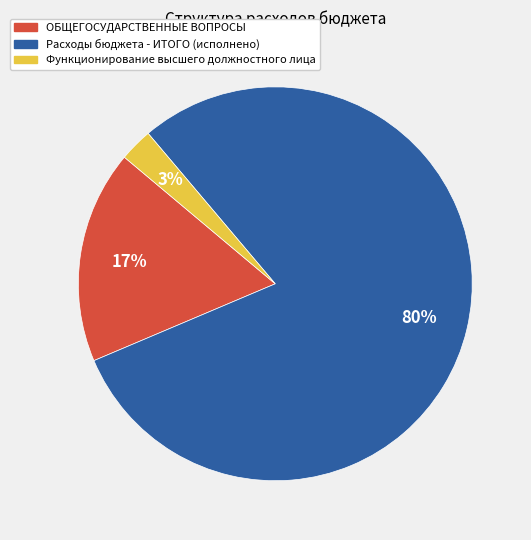

Which has a higher value, Функционирование высшего должностного лица or Расходы бюджета - ИТОГО (исполнено)?

Расходы бюджета - ИТОГО (исполнено)